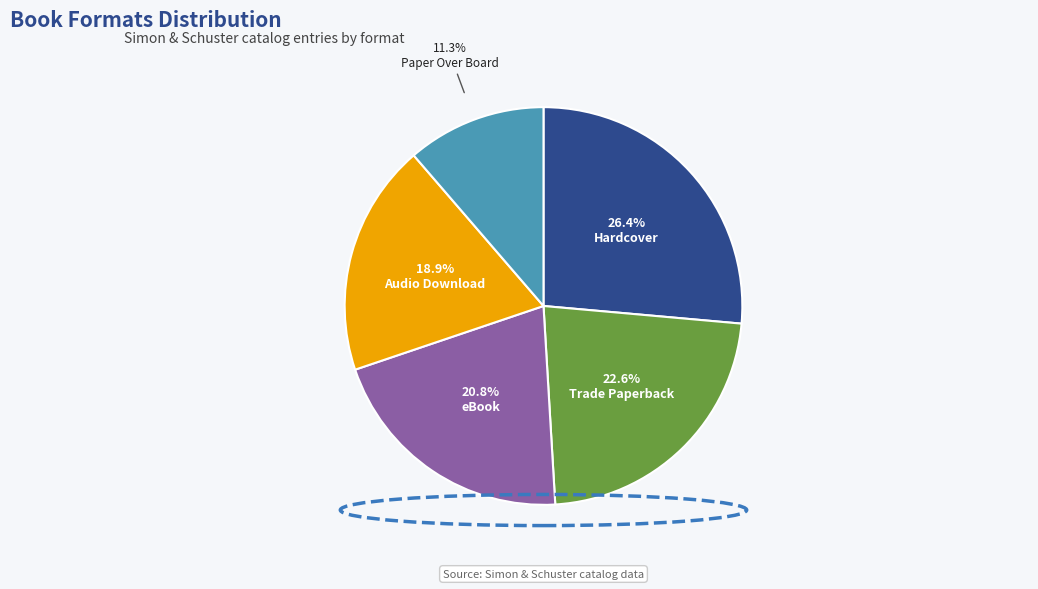

Does any single category account for the majority?

No